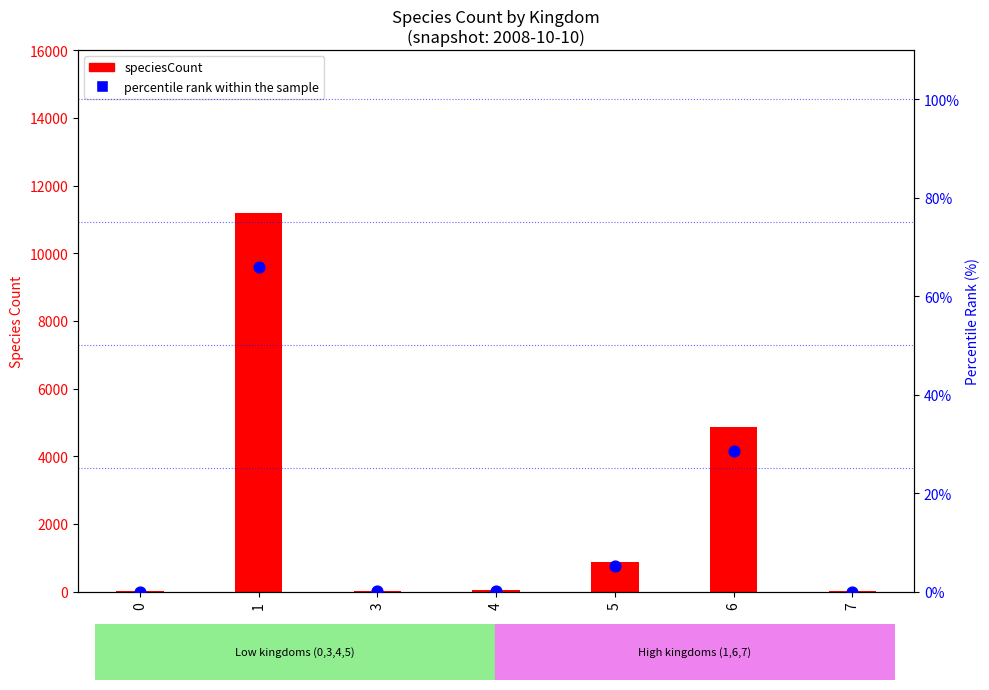

Which series contains the highest Y value?

speciesCount